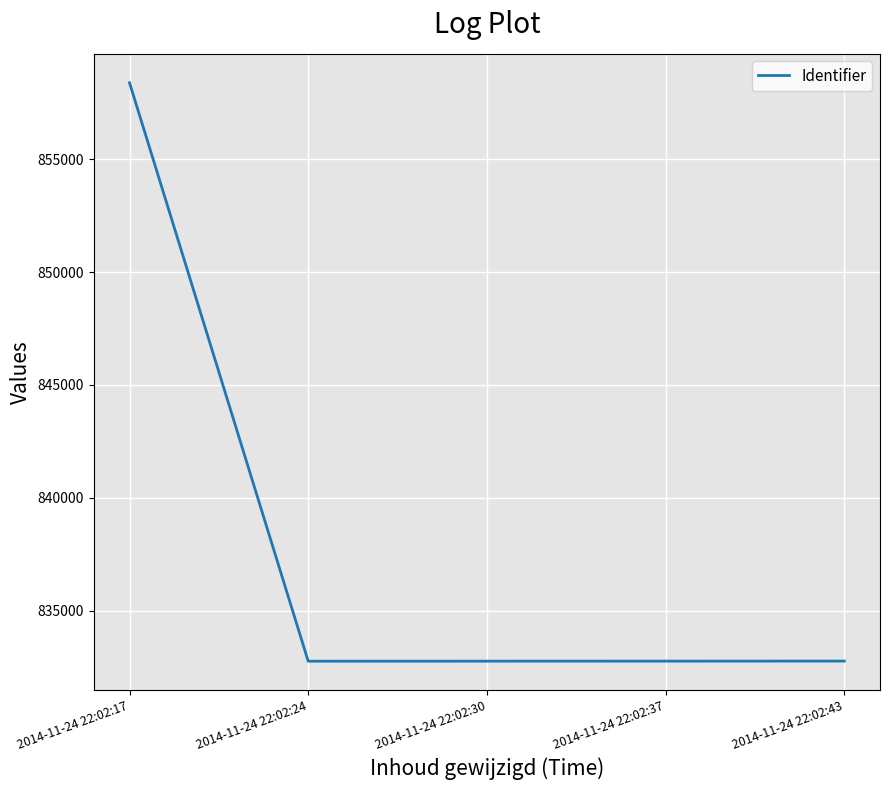

Approximately how many times larger is the value at 2014-11-24 22:02:17 compared to 2014-11-24 22:02:43?

1.0